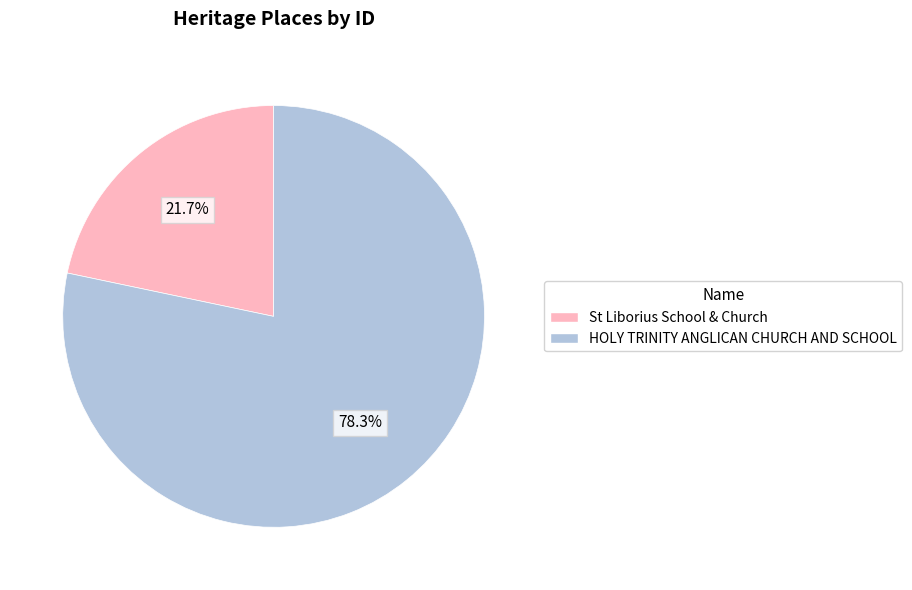

What percentage is NOT represented by St Liborius School & Church?

78.3%